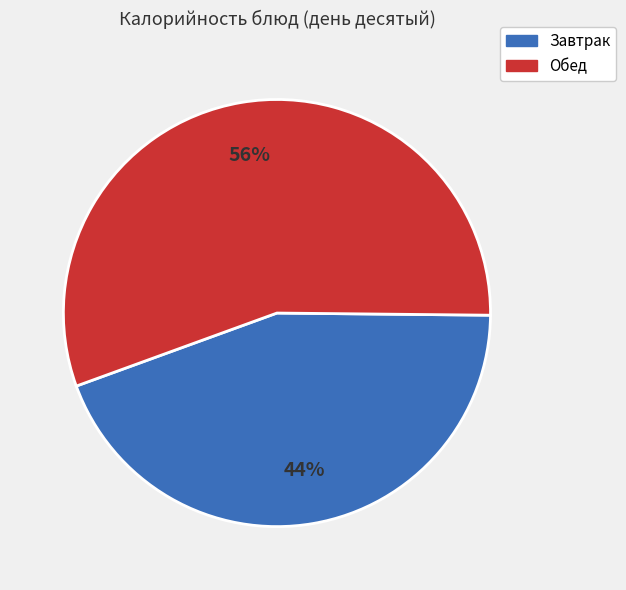

To the nearest percent, what is the average slice percentage?

50%